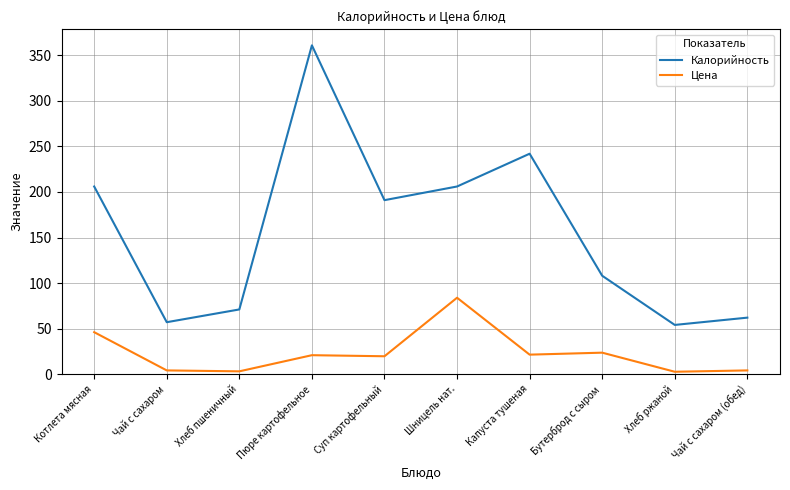

List the series in order of their overall mean, highest first.

Калорийность, Цена